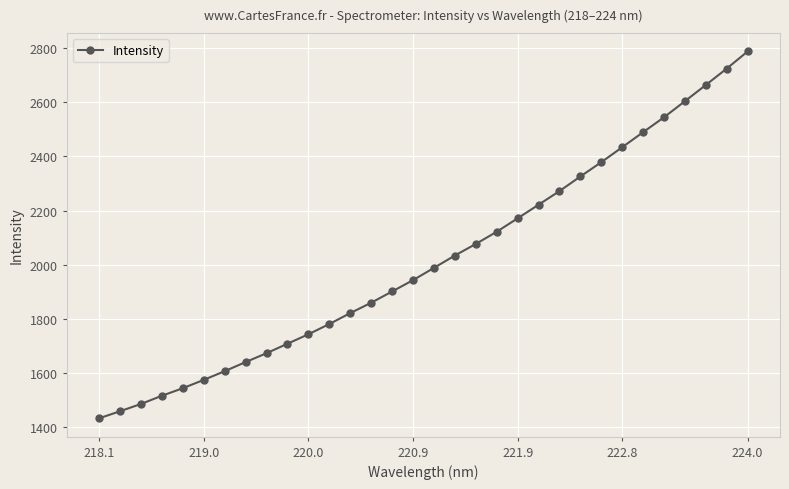

What is the difference between the maximum and minimum values?

1355.6